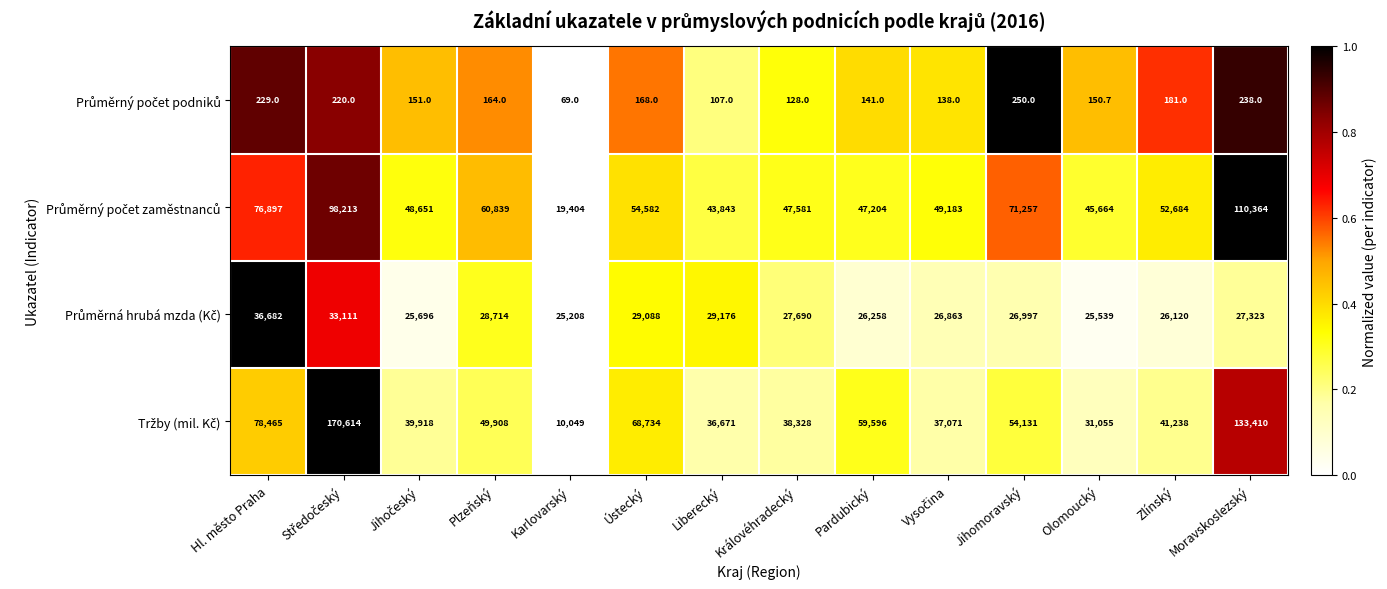

Which label corresponds to the smallest value in the chart?

Karlovarský